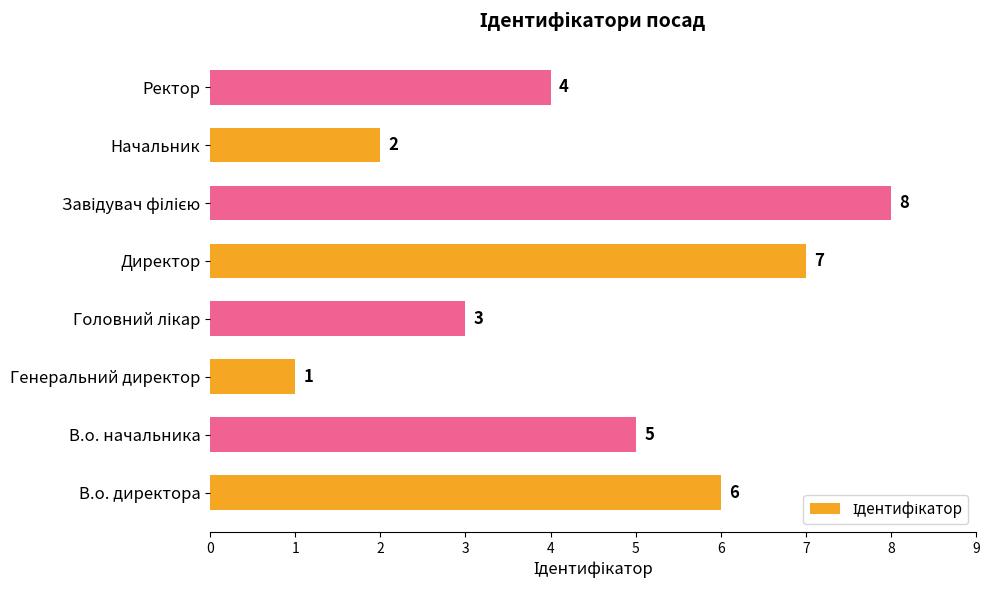

At which label is the value closest to 4?

Ректор